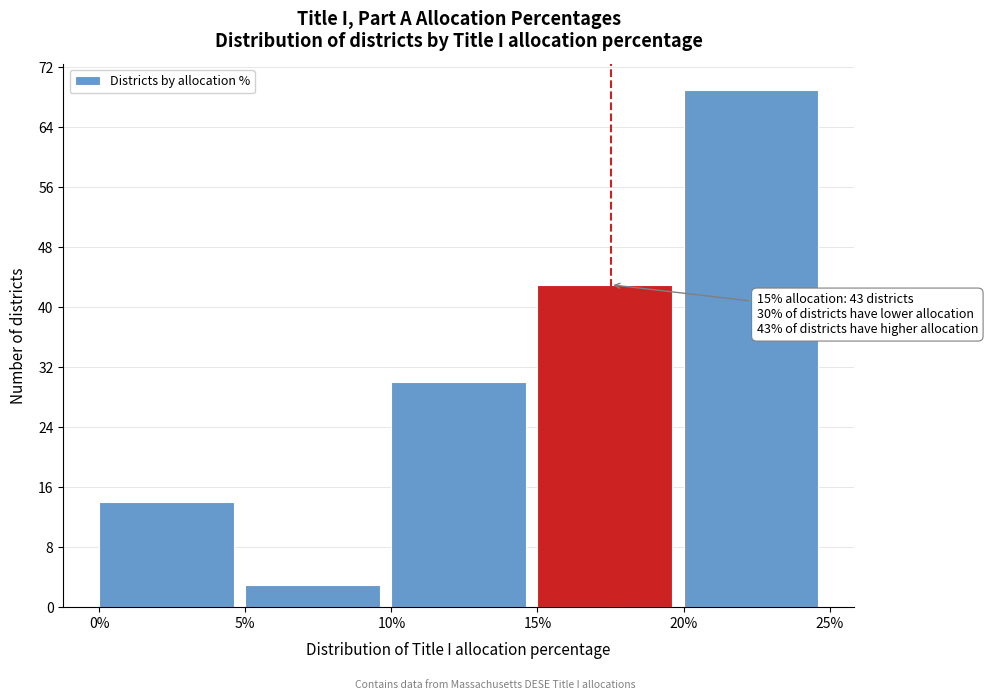

Reading left to right, extract all data points from this chart.

0%=14	5%=3	10%=30	15%=43	20%=69